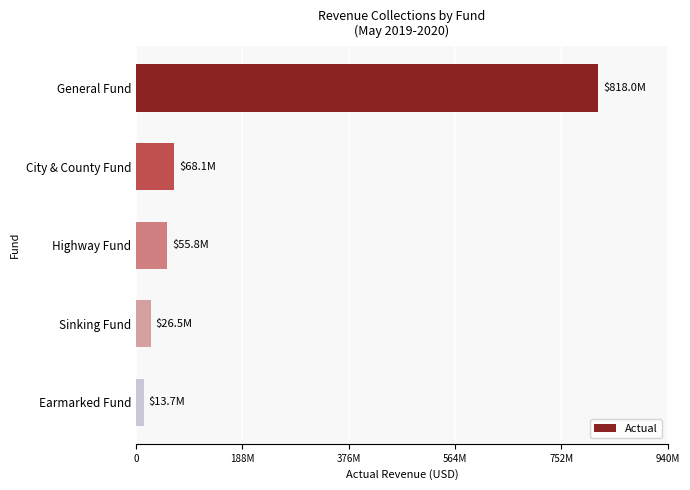

Does the chart contain any negative values?

No